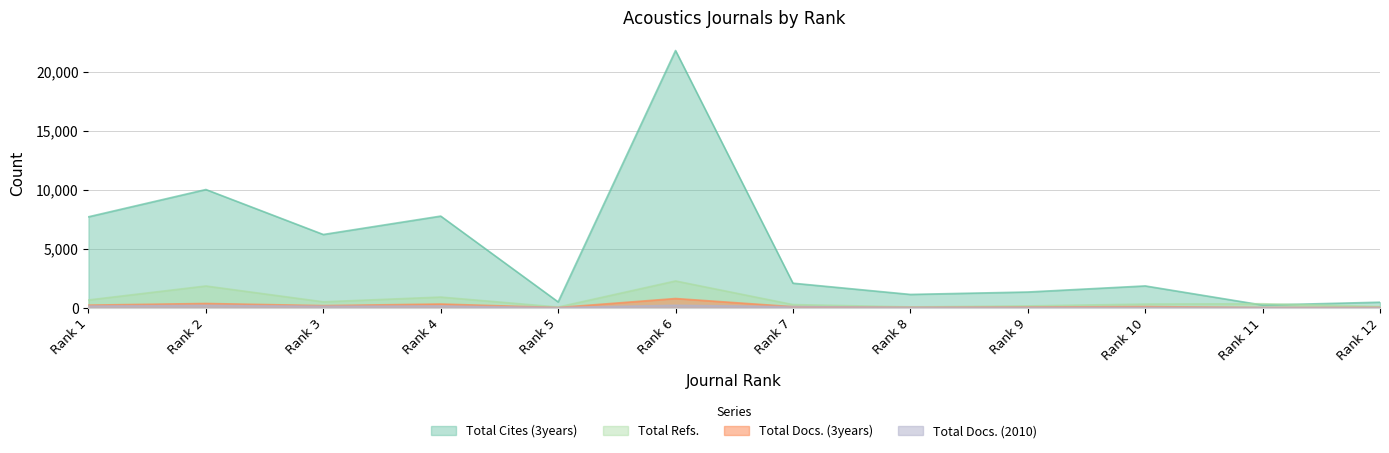

What is the value of the Total Cites (3years) point at the 7th from the left?

2084